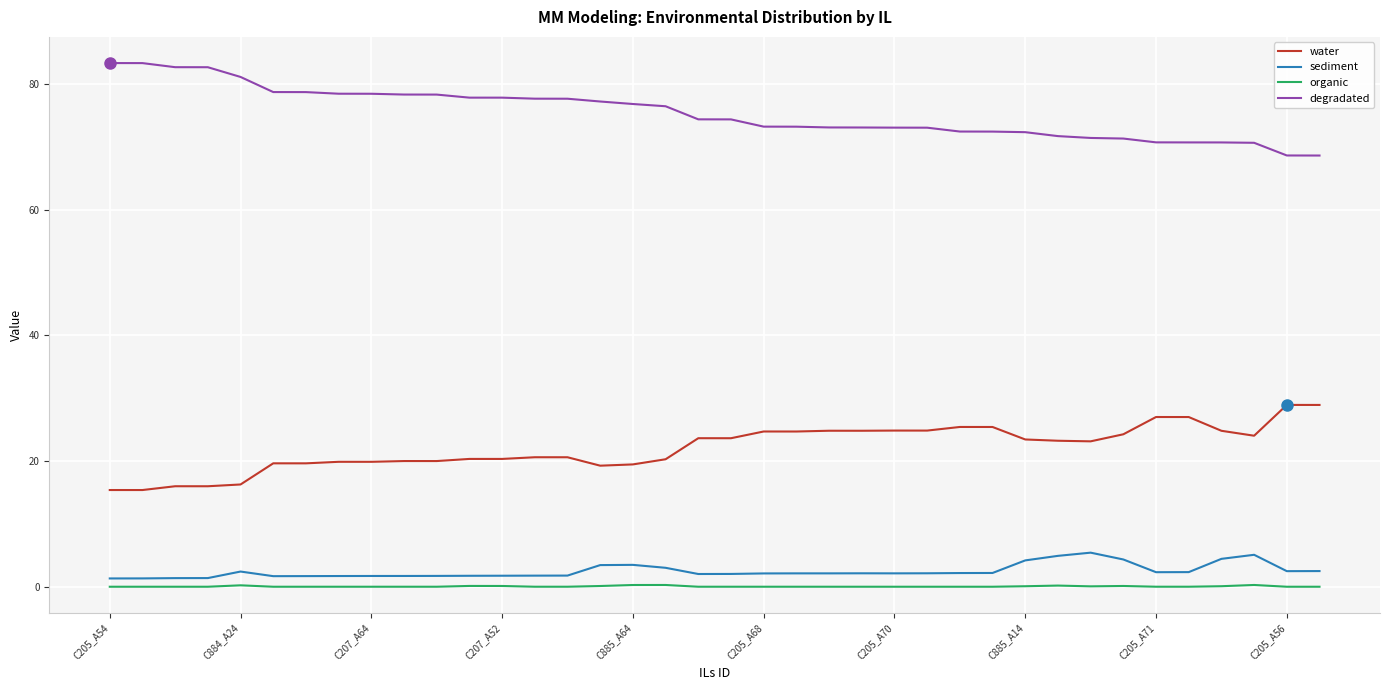

True or false: sediment and degradated intersect in this chart.

False